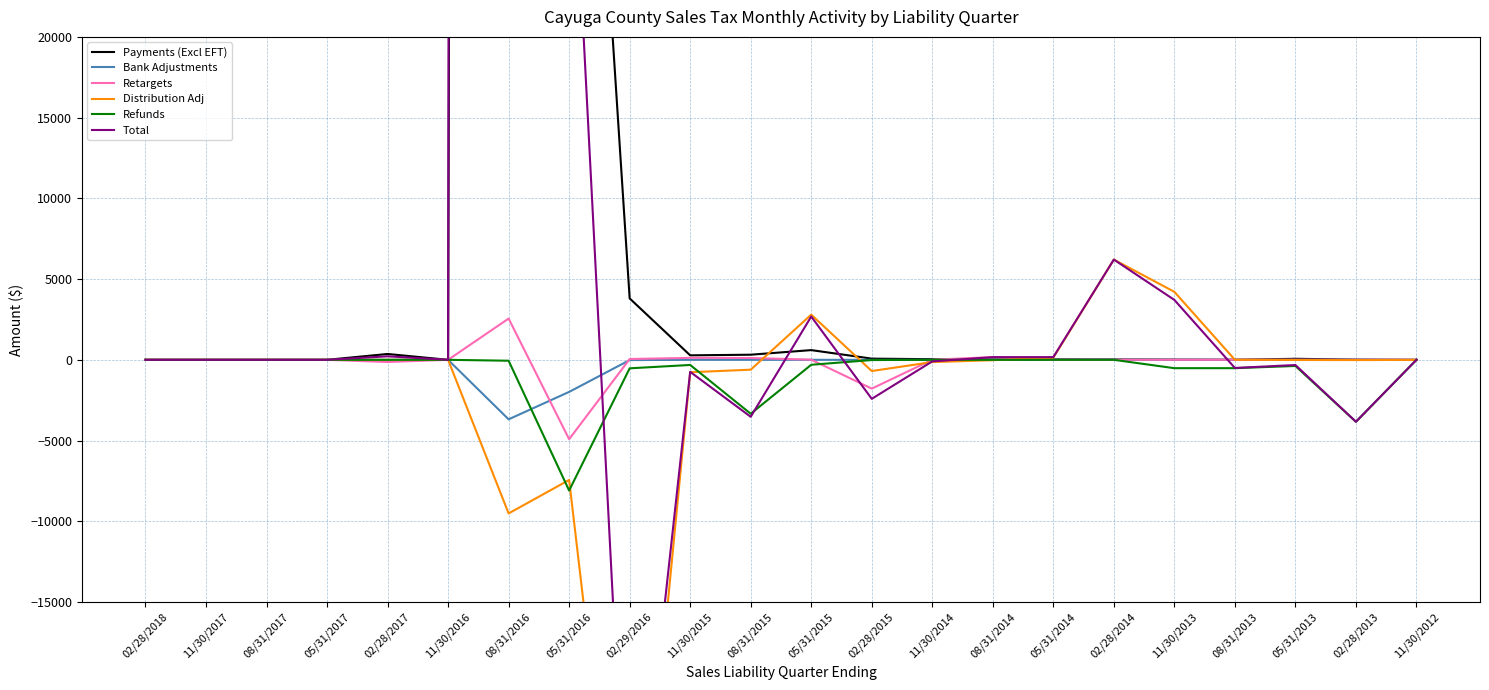

Is the value of Payments (Excl EFT) at 02/28/2017 greater than the value of Distribution Adj at 05/31/2017?

Yes